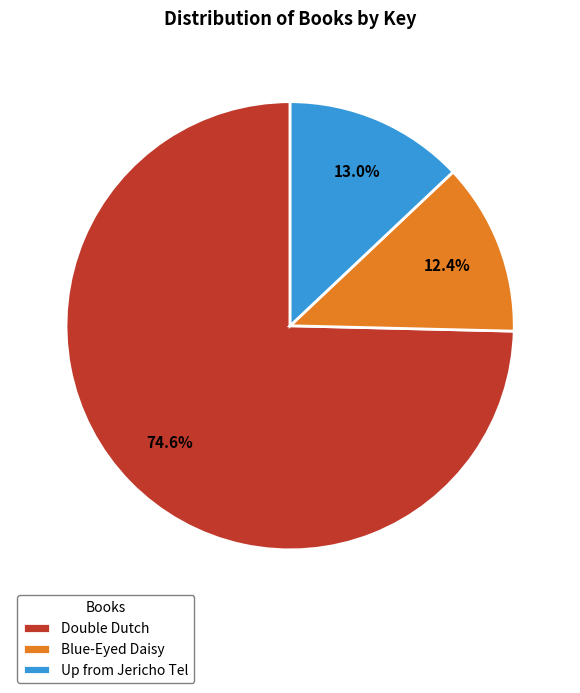

What is the largest slice in the pie chart?

Double Dutch